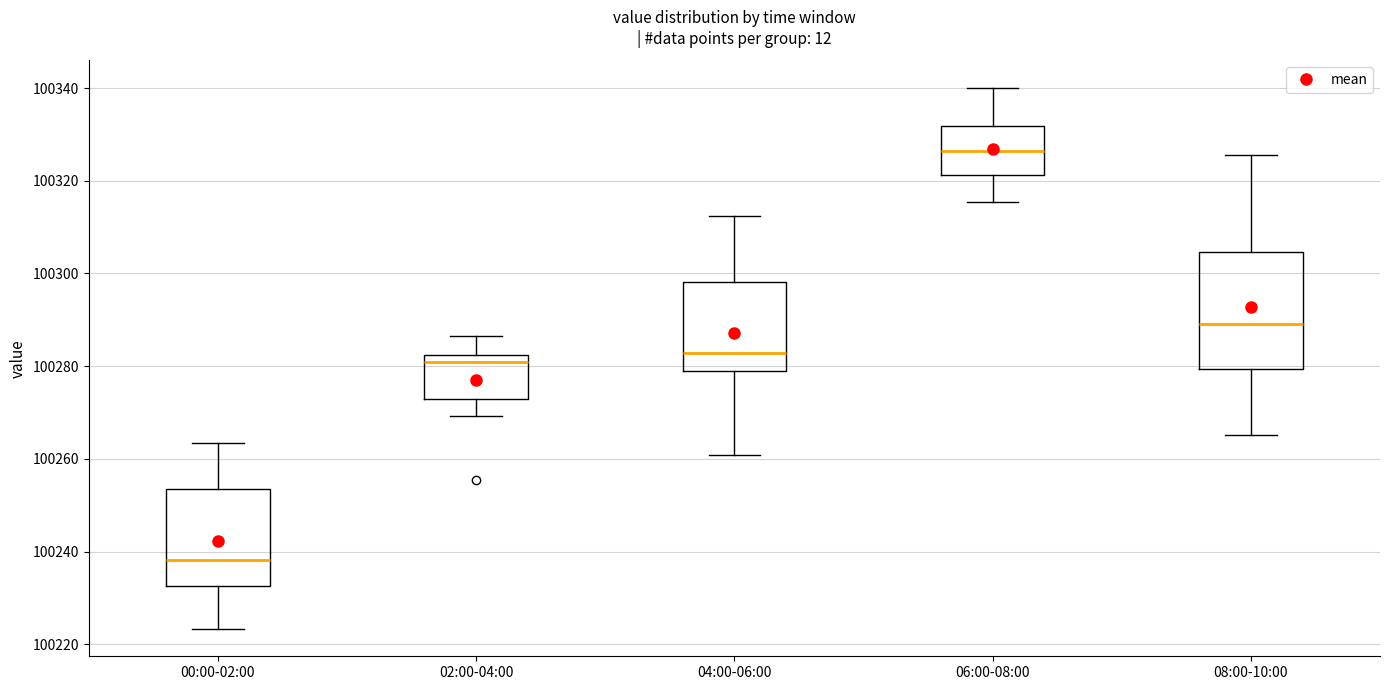

Which box has the lowest median line?

00:00-02:00